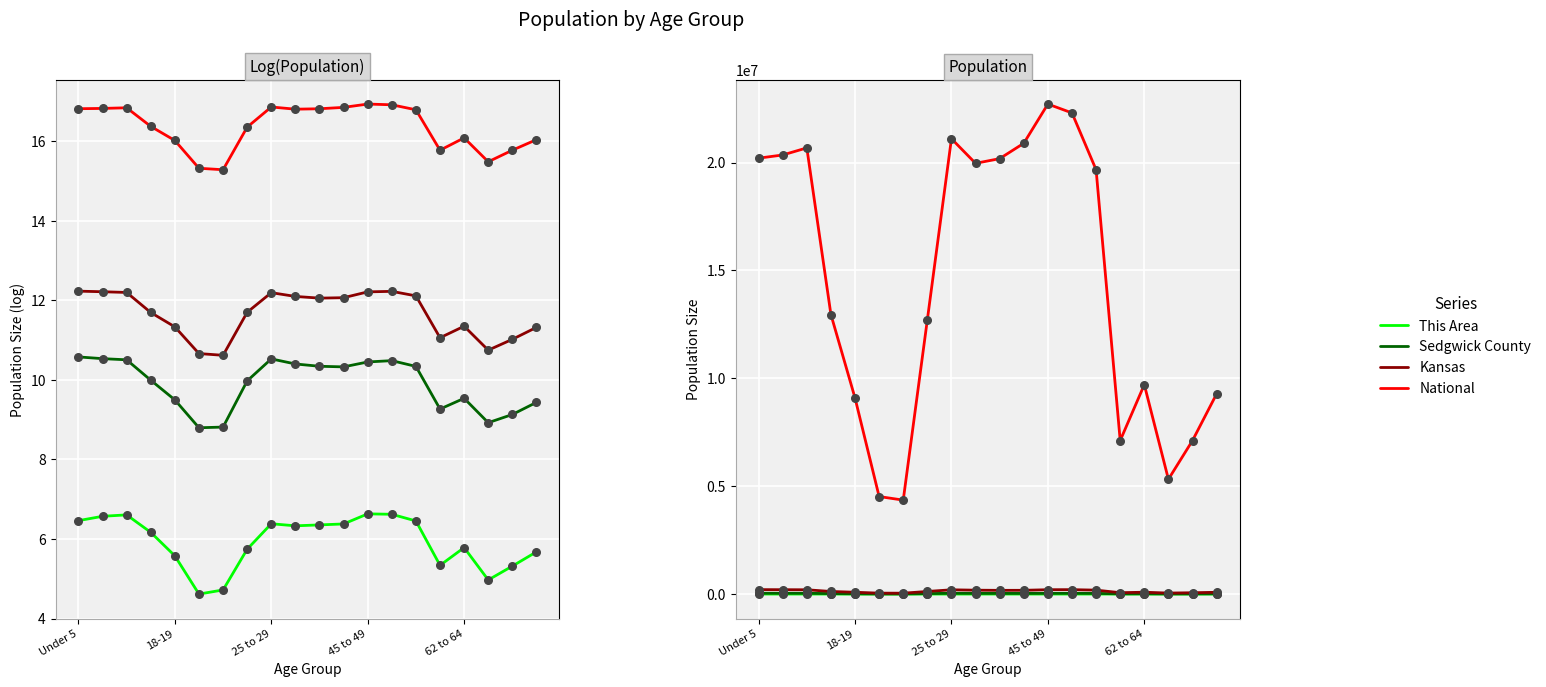

What are all the series names shown in the legend?

This Area, Sedgwick County, Kansas, National